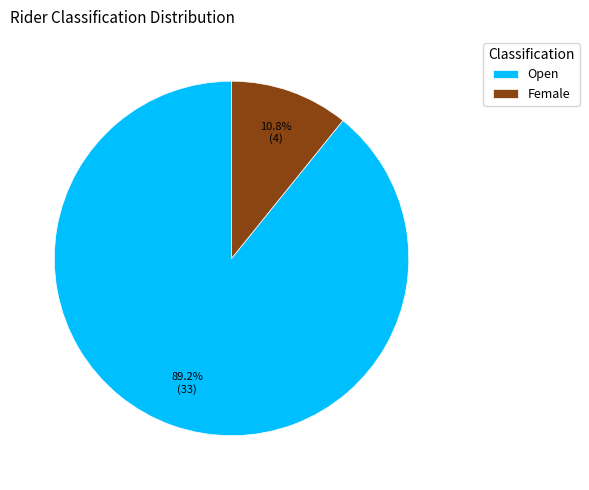

To the nearest percent, what percentage of the pie is Female?

11%